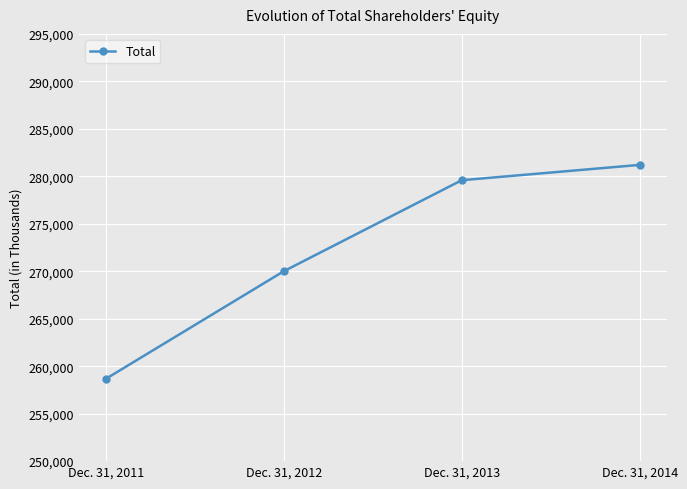

What is the sum of all values?

1089446